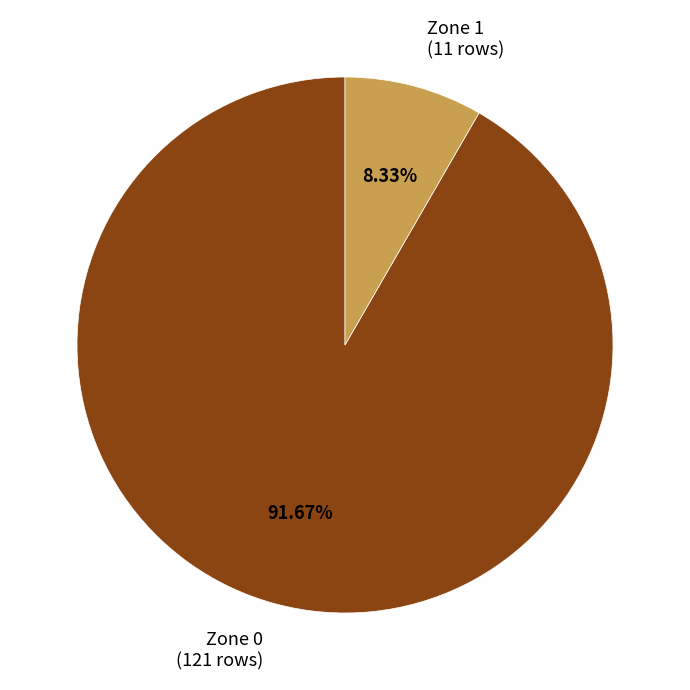

Is Zone 0 the majority of the pie?

Yes